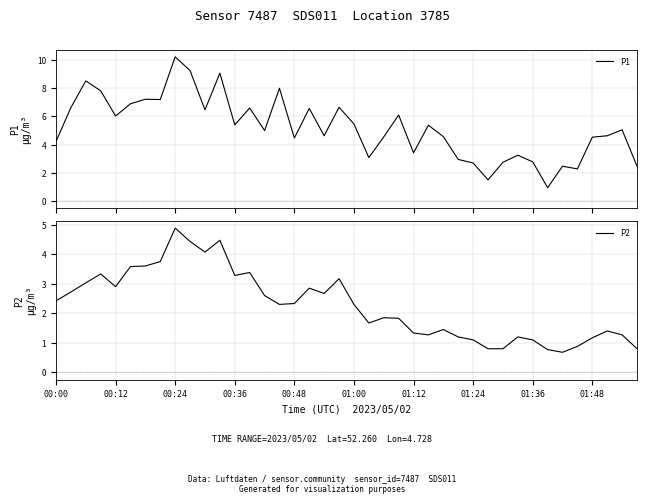

The P2 series shows 1.3 at 39. True or false?

False